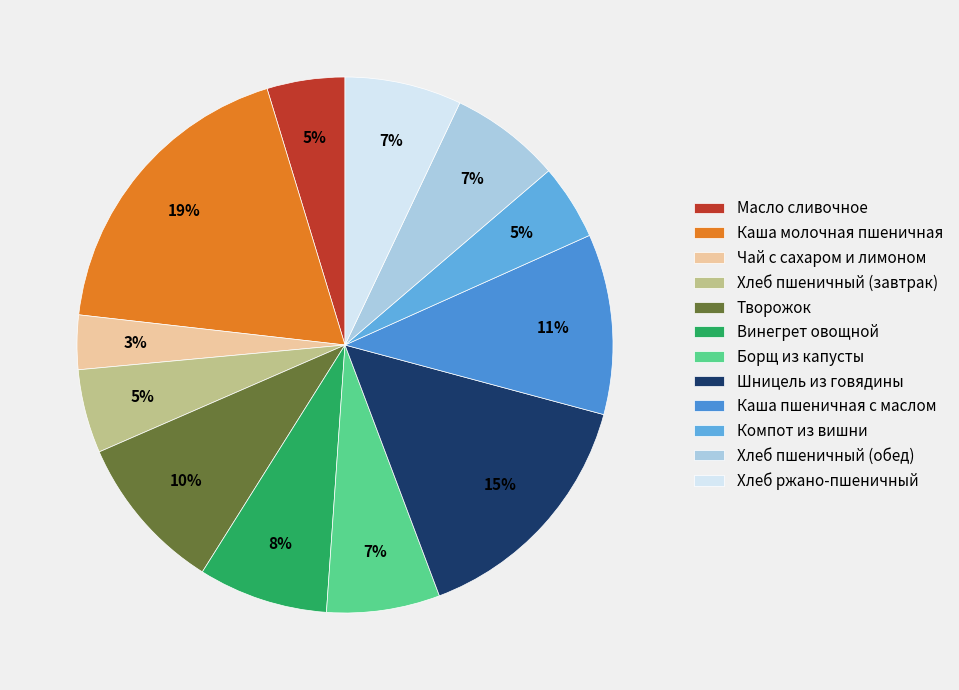

How many segments does this pie chart have?

12